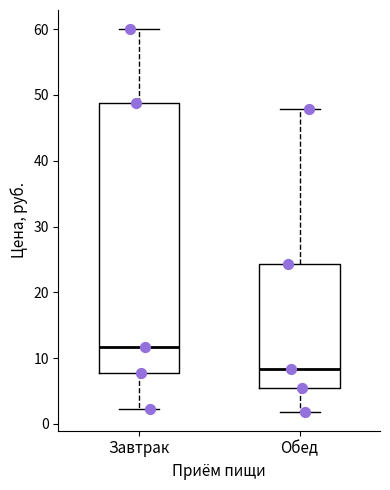

Reading left to right, read every box against the y-axis: the position of its median line, the range the box covers, and the ends of its whiskers. The values are not printed on the chart, so give them approximately, as read against the axis.

Завтрак: median 12, box 8 to 49, whiskers 2 to 60
Обед: median 8, box 6 to 24, whiskers 2 to 48